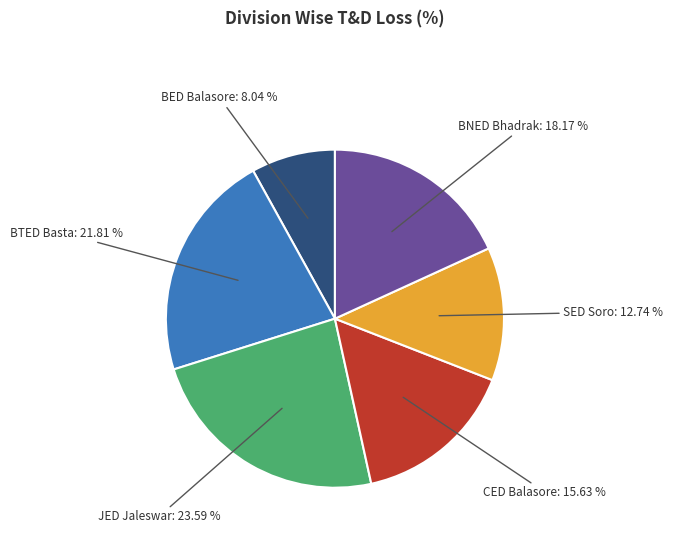

Is there any slice that represents more than half of the pie?

No